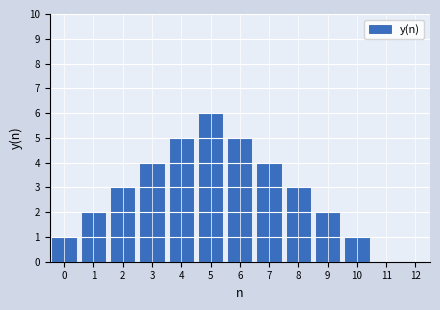

Reading left to right, extract all data points from this chart.

0=1	1=2	2=3	3=4	4=5	5=6	6=5	7=4	8=3	9=2	10=1	11=0	12=0